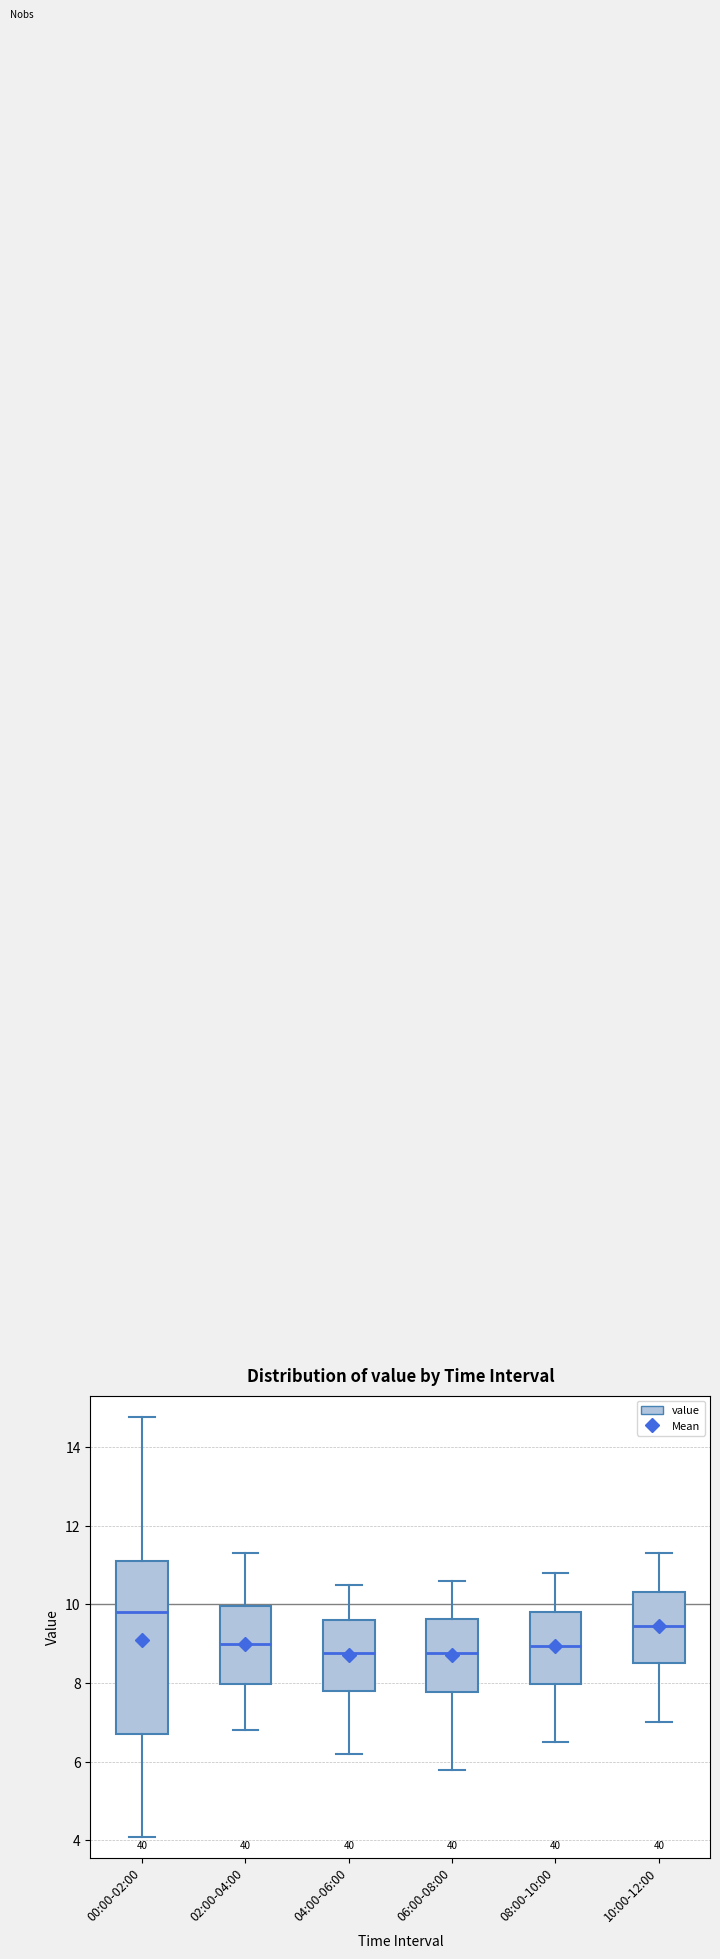

Reading left to right, read every box against the y-axis: the position of its median line, the range the box covers, and the ends of its whiskers. The values are not printed on the chart, so give them approximately, as read against the axis.

00:00-02:00: median 9.8, box 6.8 to 11.2, whiskers 4.2 to 14.8
02:00-04:00: median 9.0, box 8.0 to 10.0, whiskers 6.8 to 11.4
04:00-06:00: median 8.8, box 7.8 to 9.6, whiskers 6.2 to 10.6
06:00-08:00: median 8.8, box 7.8 to 9.6, whiskers 5.8 to 10.6
08:00-10:00: median 9.0, box 8.0 to 9.8, whiskers 6.6 to 10.8
10:00-12:00: median 9.4, box 8.6 to 10.4, whiskers 7.0 to 11.4